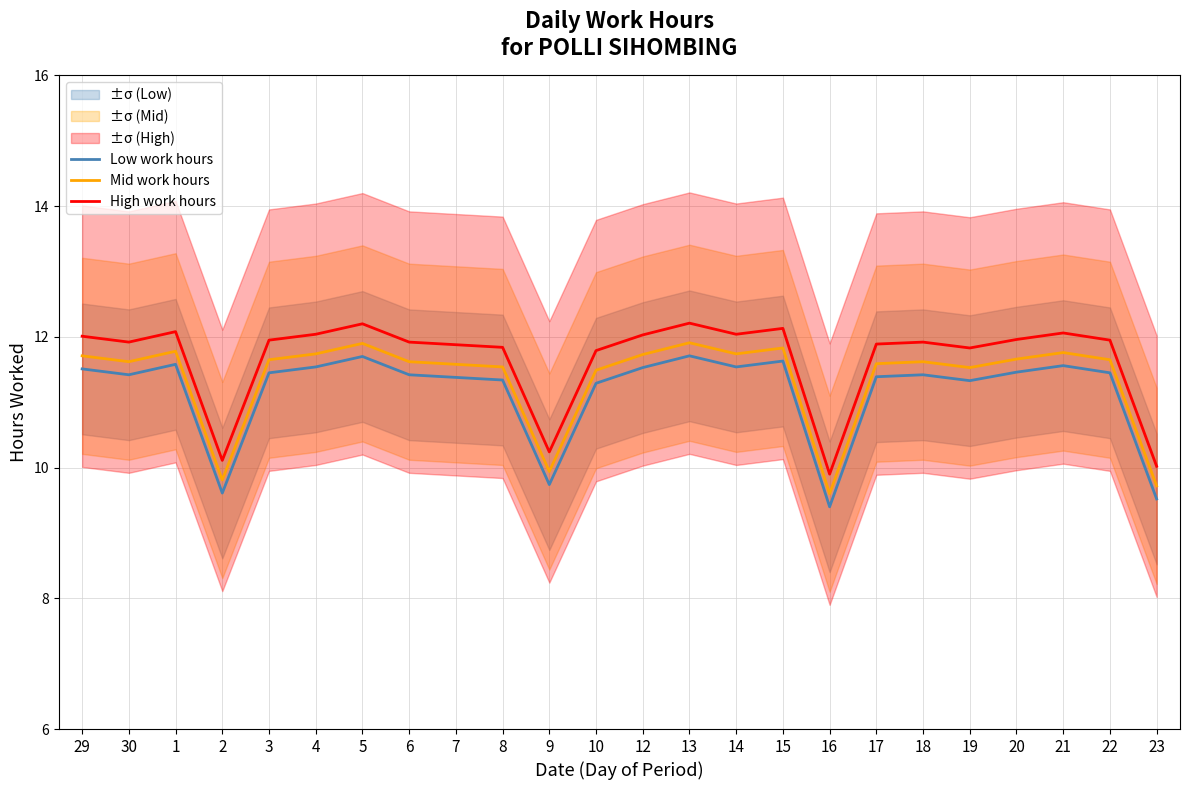

What is the difference between the Low work hours values at 13 and 19?

0.4